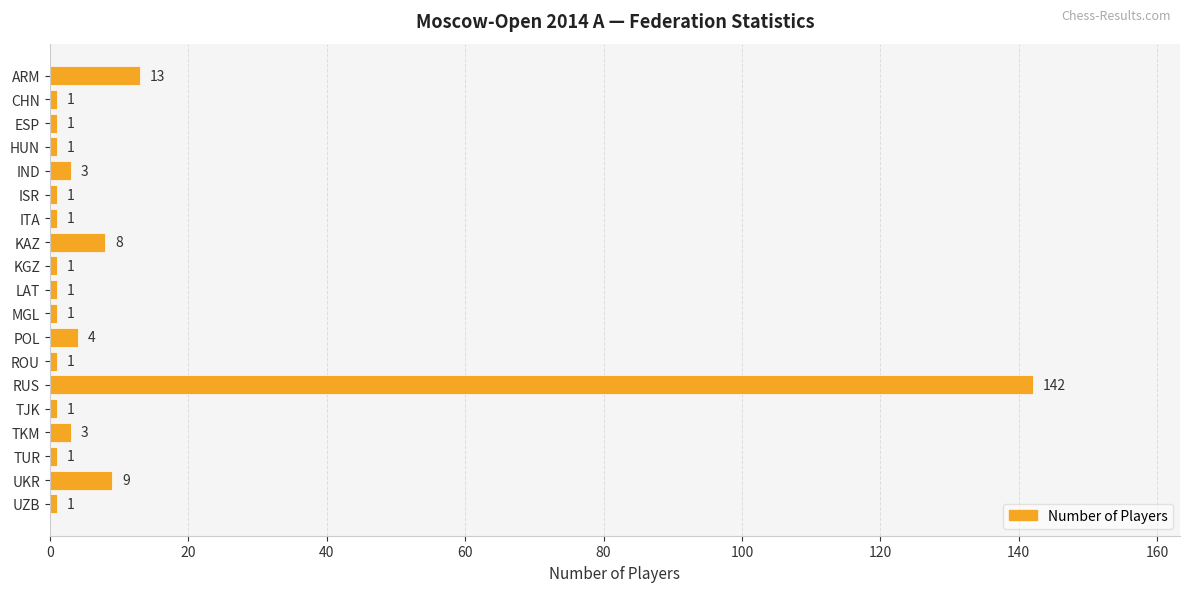

What is the greatest value displayed?

142